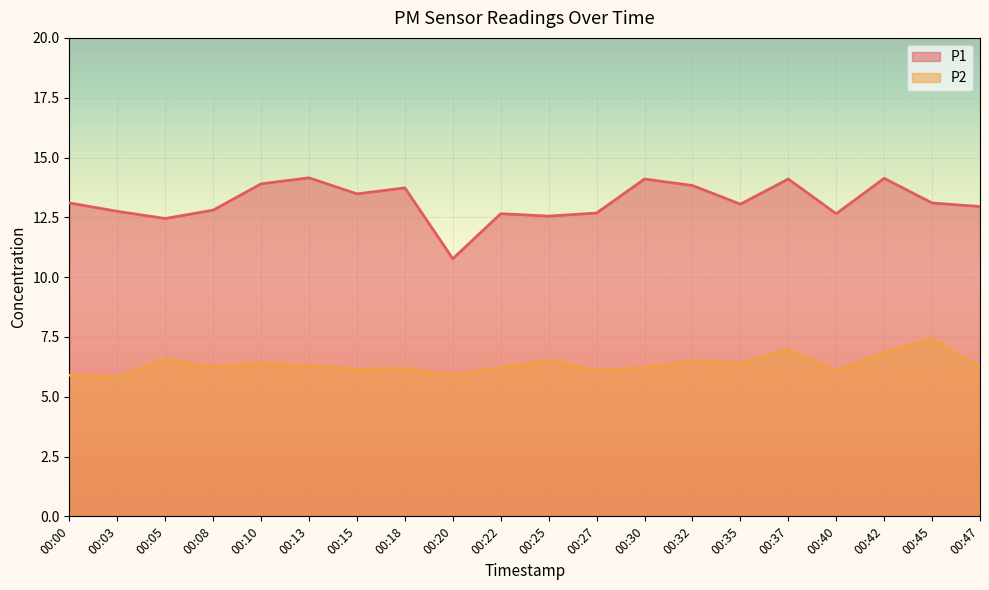

Reading left to right, list all the values displayed in this chart.

P1: 00:00=13.1	00:03=12.8	00:05=12.4	00:08=12.8	00:10=13.9	00:13=14.2	00:15=13.5	00:18=13.7	00:20=10.8	00:22=12.7	00:25=12.6	00:27=12.7	00:30=14.1	00:32=13.8	00:35=13.1	00:37=14.1	00:40=12.7	00:42=14.1	00:45=13.1	00:47=12.9
P2: 00:00=5.9	00:03=5.8	00:05=6.5	00:08=6.2	00:10=6.4	00:13=6.3	00:15=6.2	00:18=6.2	00:20=5.9	00:22=6.2	00:25=6.5	00:27=6.1	00:30=6.2	00:32=6.5	00:35=6.4	00:37=7.0	00:40=6.1	00:42=6.8	00:45=7.4	00:47=6.2